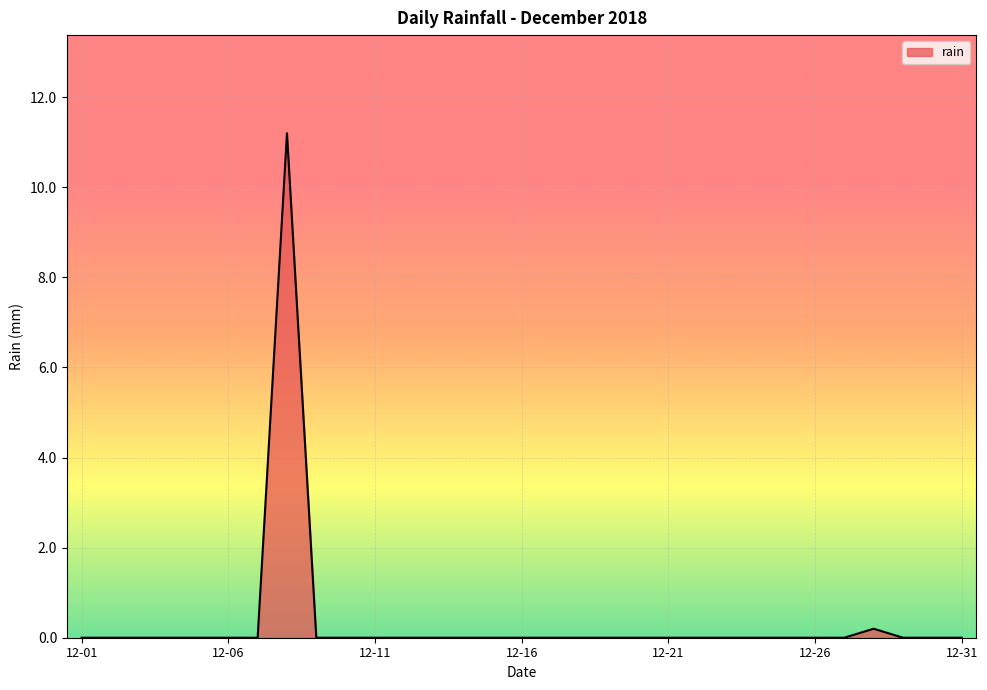

What is the maximum value shown in the chart?

11.2